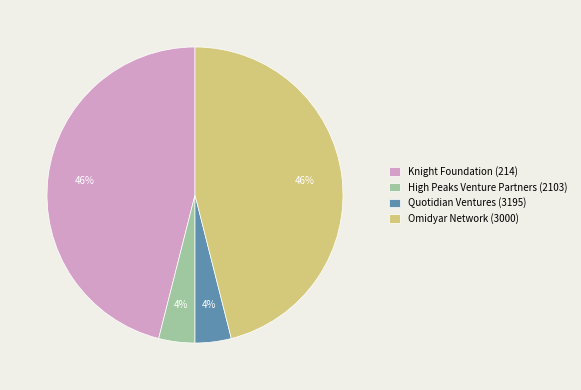

True or false: Knight Foundation (214) accounts for 36% of the total.

False